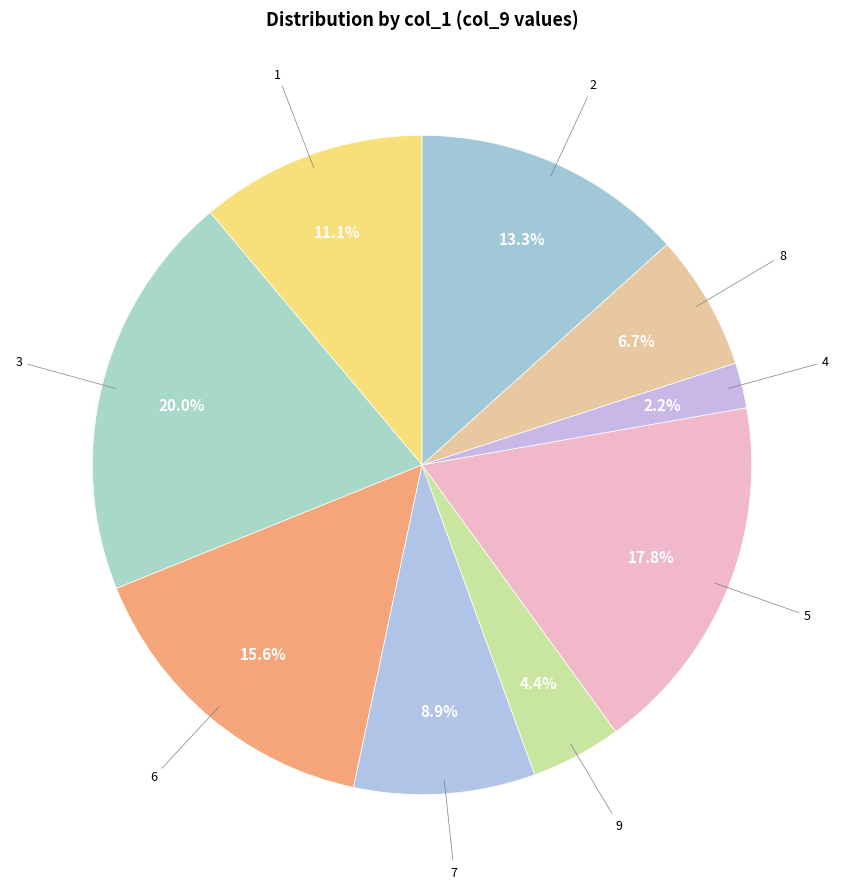

Count the number of slices in the pie.

9